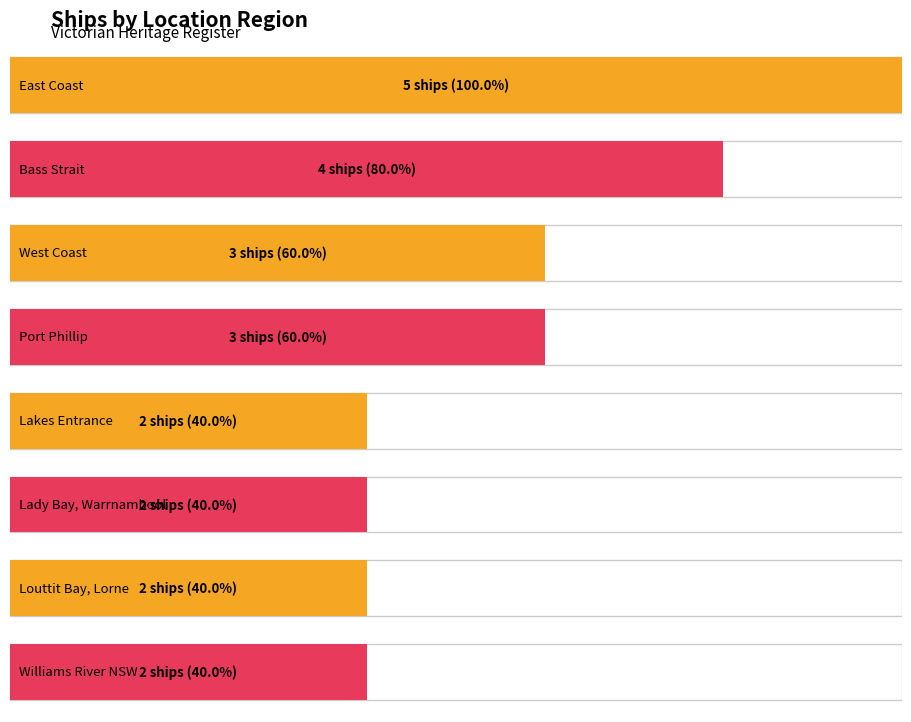

What is the difference between the values at Williams River NSW and East Coast?

3